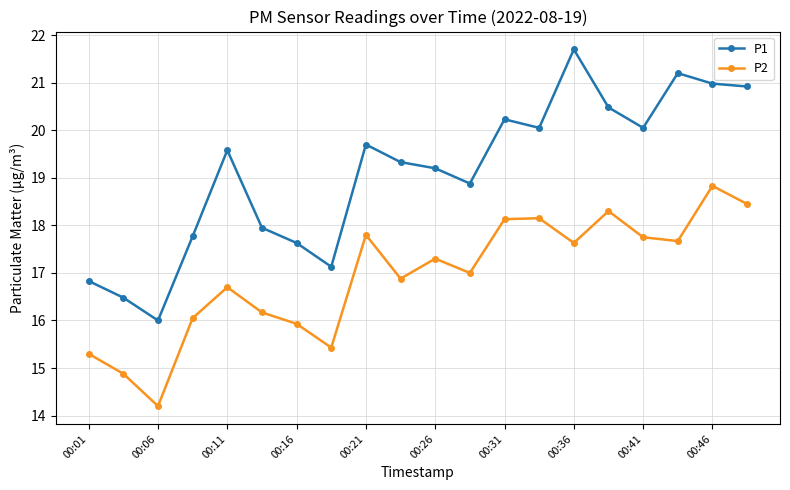

Rank the series by their average value, from lowest to highest.

P2, P1